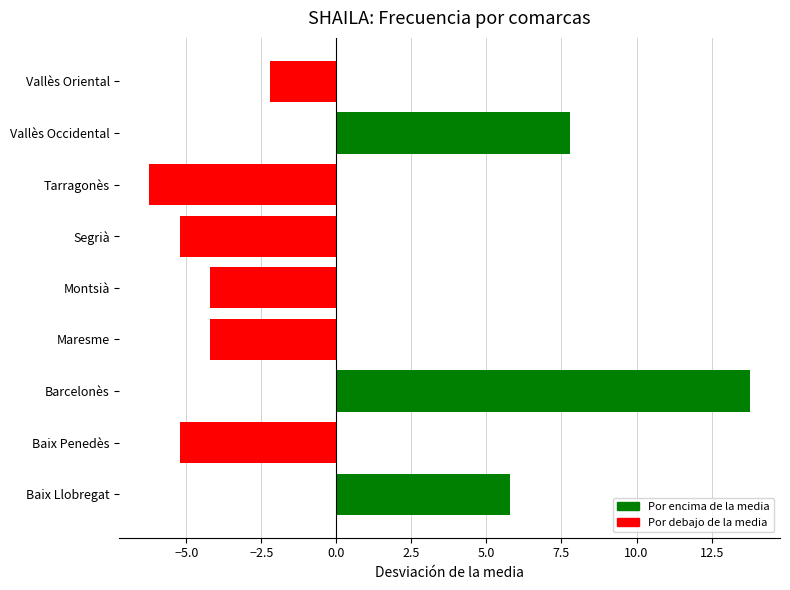

What is the difference between the second highest and minimum values?

14.0